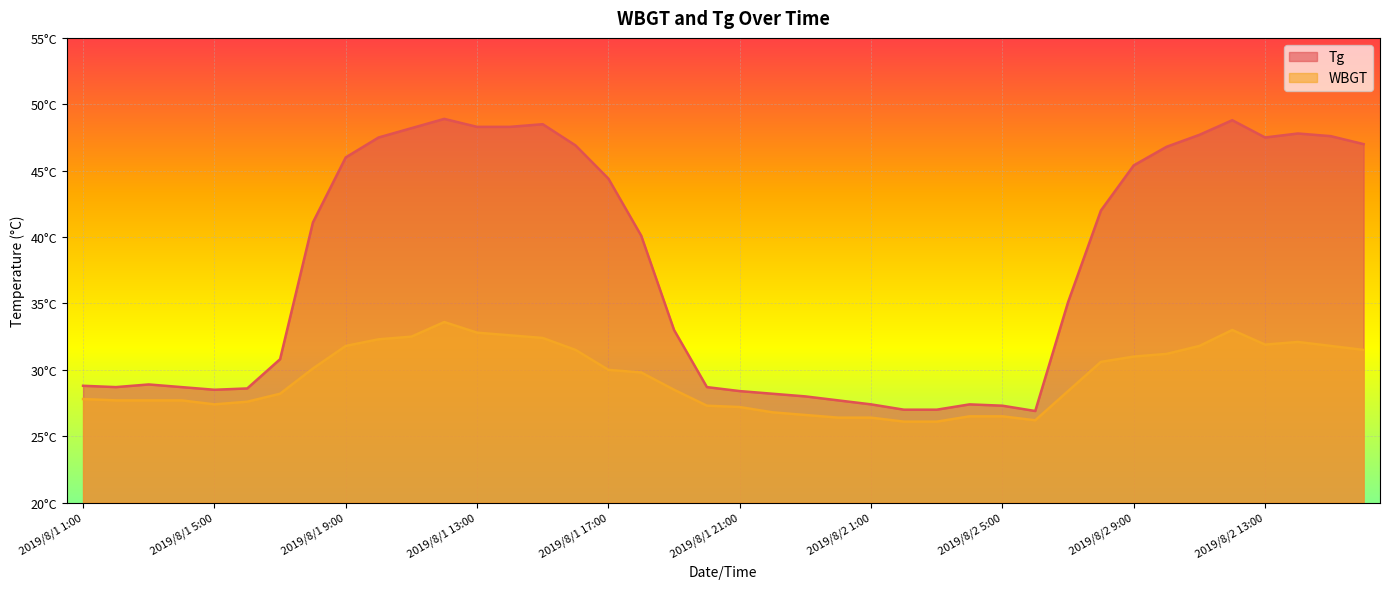

List the series in order of their peak value, lowest first.

WBGT, Tg